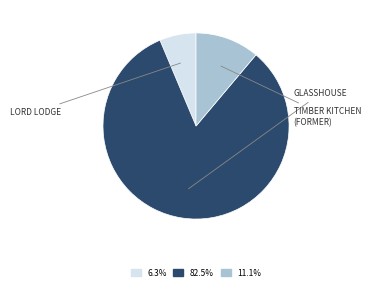

Count the number of slices in the pie.

3